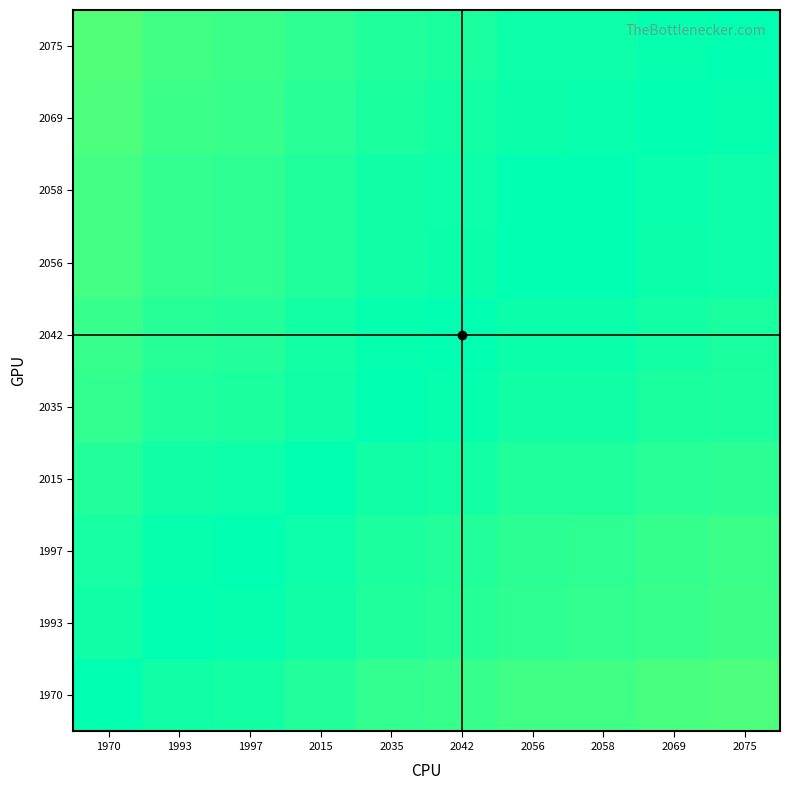

Reading right to left, transcribe all the data shown in this chart.

1970: 2075=0.9	2069=1.0	2058=1.0	2056=1.0	2042=1.0	2035=1.0	2015=1.0	1997=1.0	1993=1.0	1970=1.0
1993: 2075=1.0	2069=1.0	2058=1.0	2056=1.0	2042=1.0	2035=1.0	2015=1.0	1997=1.0	1993=1.0	1970=1.0
1997: 2075=1.0	2069=1.0	2058=1.0	2056=1.0	2042=1.0	2035=1.0	2015=1.0	1997=1.0	1993=1.0	1970=1.0
2015: 2075=1.0	2069=1.0	2058=1.0	2056=1.0	2042=1.0	2035=1.0	2015=1.0	1997=1.0	1993=1.0	1970=1.0
2035: 2075=1.0	2069=1.0	2058=1.0	2056=1.0	2042=1.0	2035=1.0	2015=1.0	1997=1.0	1993=1.0	1970=1.0
2042: 2075=1.0	2069=1.0	2058=1.0	2056=1.0	2042=1.0	2035=1.0	2015=1.0	1997=1.0	1993=1.0	1970=1.0
2056: 2075=1.0	2069=1.0	2058=1.0	2056=1.0	2042=1.0	2035=1.0	2015=1.0	1997=1.0	1993=1.0	1970=1.0
2058: 2075=1.0	2069=1.0	2058=1.0	2056=1.0	2042=1.0	2035=1.0	2015=1.0	1997=1.0	1993=1.0	1970=1.0
2069: 2075=1.0	2069=1.0	2058=1.0	2056=1.0	2042=1.0	2035=1.0	2015=1.0	1997=1.0	1993=1.0	1970=1.1
2075: 2075=1.0	2069=1.0	2058=1.0	2056=1.0	2042=1.0	2035=1.0	2015=1.0	1997=1.0	1993=1.0	1970=1.1